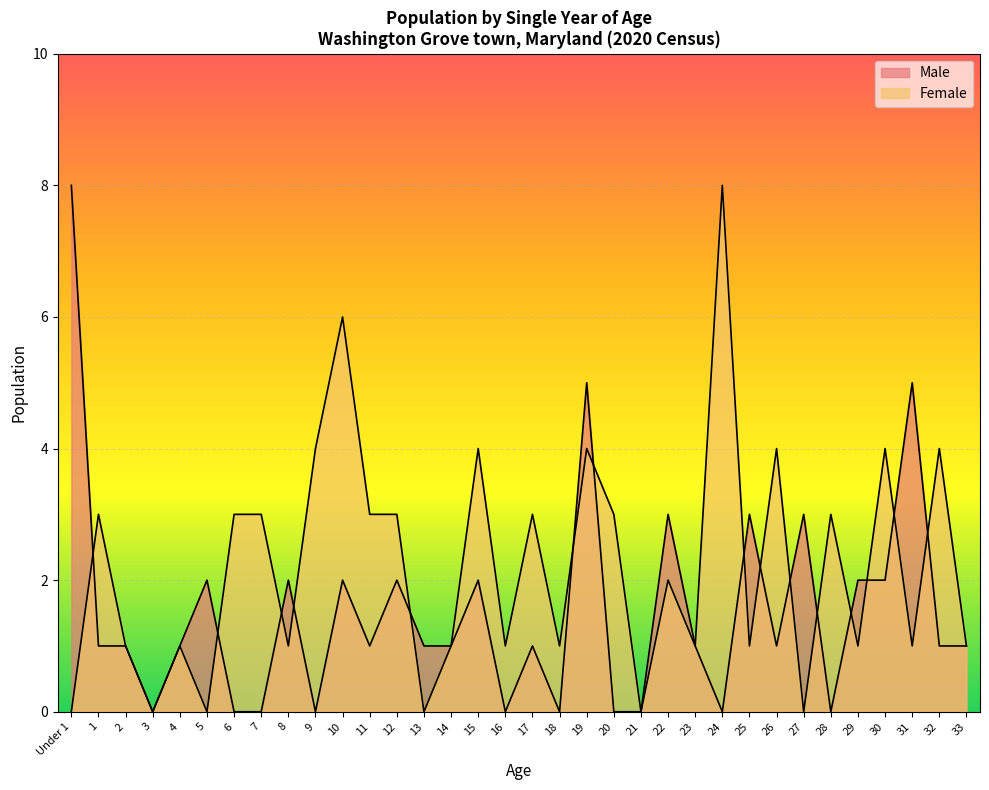

True or false: Female has a value of 3 at 12.

True